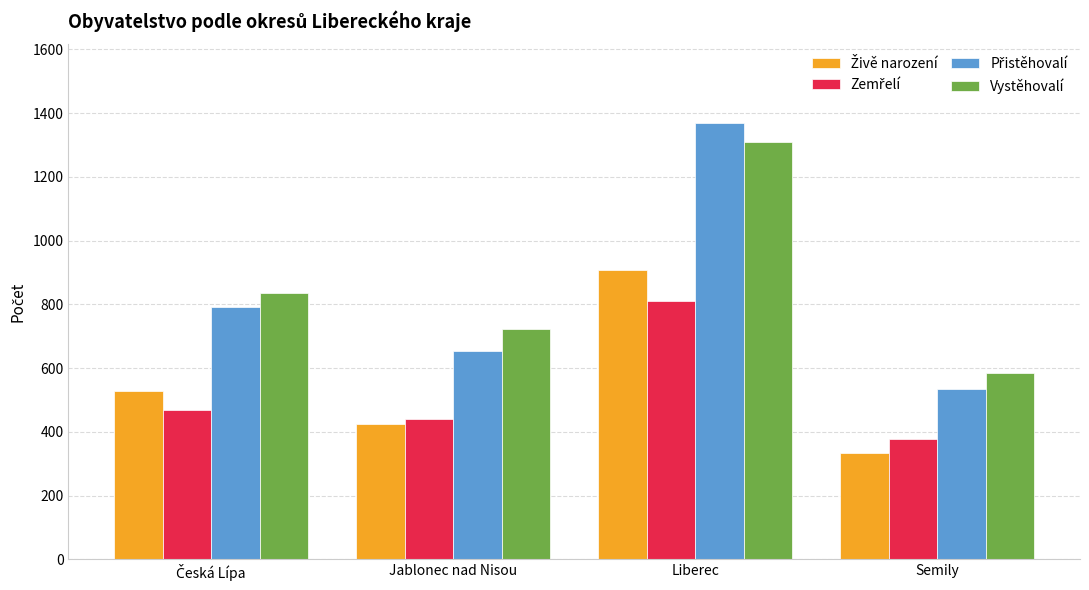

Count the Vystěhovalí values in the range 722 to 1309.

3